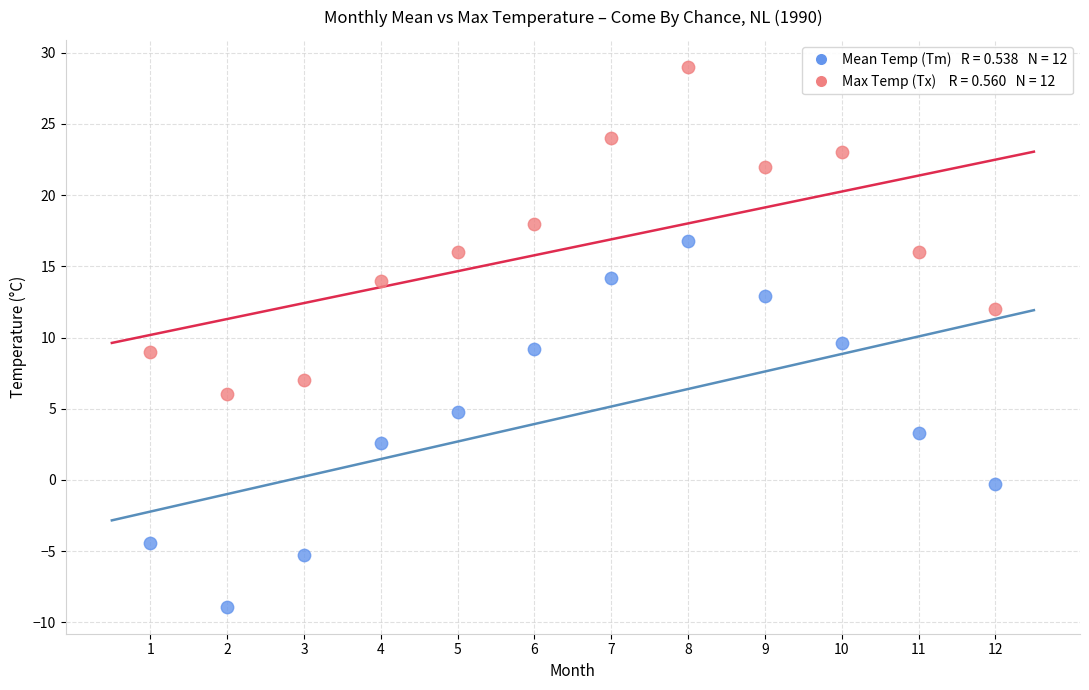

Across all data points, what is the range of X values (max minus min)?

11.0